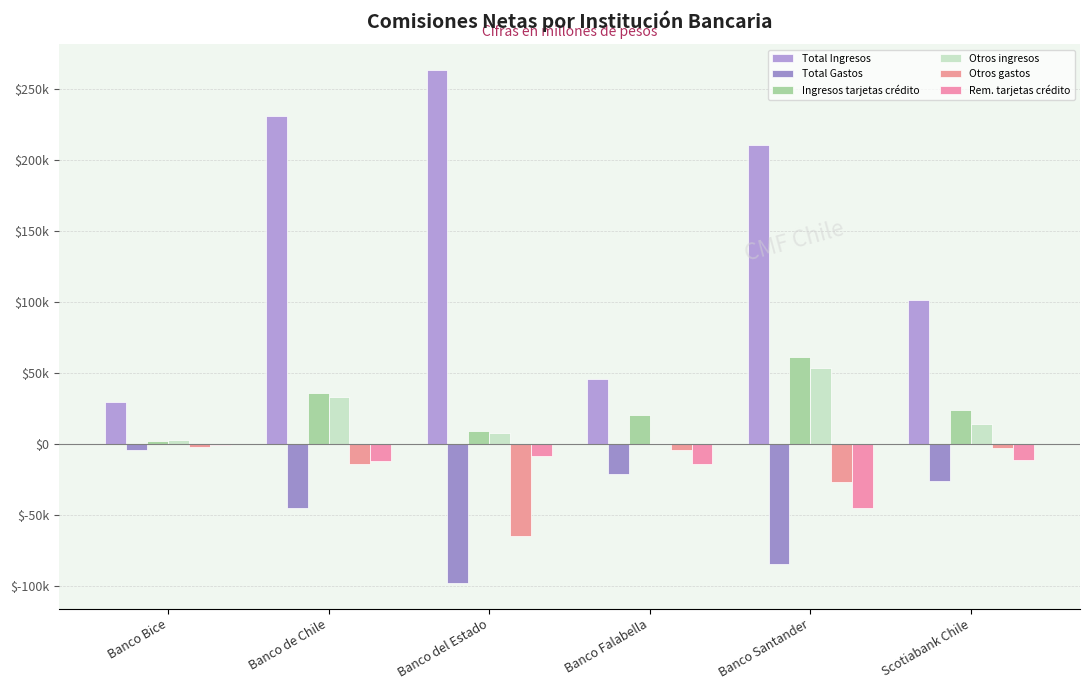

Reading right to left, transcribe all the data shown in this chart.

Total Ingresos: Scotiabank Chile=101131	Banco Santander=210779	Banco Falabella=45756	Banco del Estado=263584	Banco de Chile=230954	Banco Bice=29316
Total Gastos: Scotiabank Chile=-26114	Banco Santander=-84846	Banco Falabella=-21055	Banco del Estado=-98266	Banco de Chile=-45356	Banco Bice=-4432
Ingresos tarjetas crédito: Scotiabank Chile=23478	Banco Santander=61053	Banco Falabella=20548	Banco del Estado=9132	Banco de Chile=36133	Banco Bice=1596
Otros ingresos: Scotiabank Chile=13718	Banco Santander=53488	Banco Falabella=809	Banco del Estado=7744	Banco de Chile=33205	Banco Bice=2818
Otros gastos: Scotiabank Chile=-3291	Banco Santander=-27014	Banco Falabella=-4584	Banco del Estado=-65215	Banco de Chile=-14338	Banco Bice=-2089
Rem. tarjetas crédito: Scotiabank Chile=-11387	Banco Santander=-45363	Banco Falabella=-14078	Banco del Estado=-8424	Banco de Chile=-11988	Banco Bice=-1007